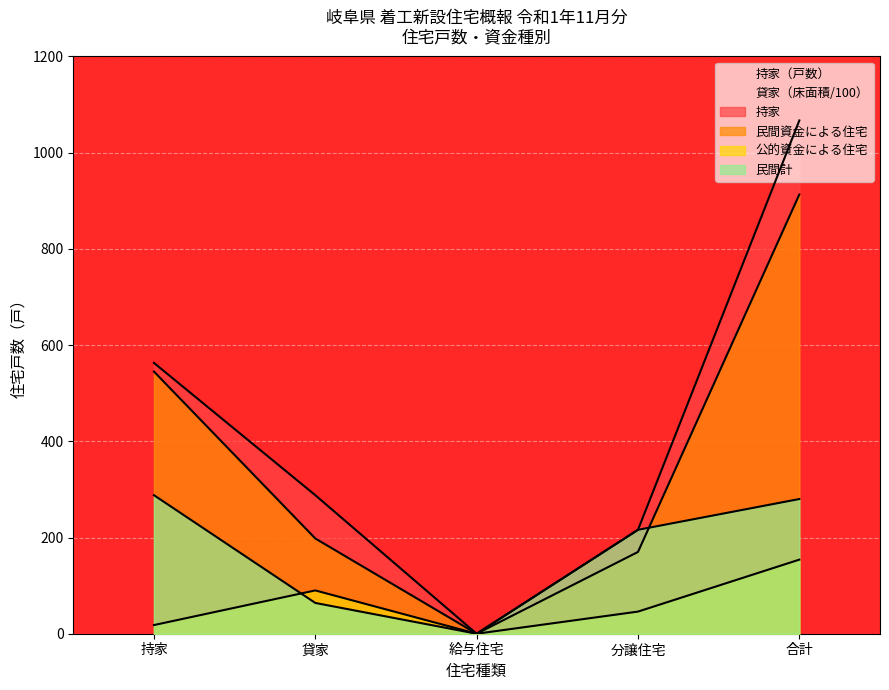

Does the chart display data point markers on the line(s)?

No